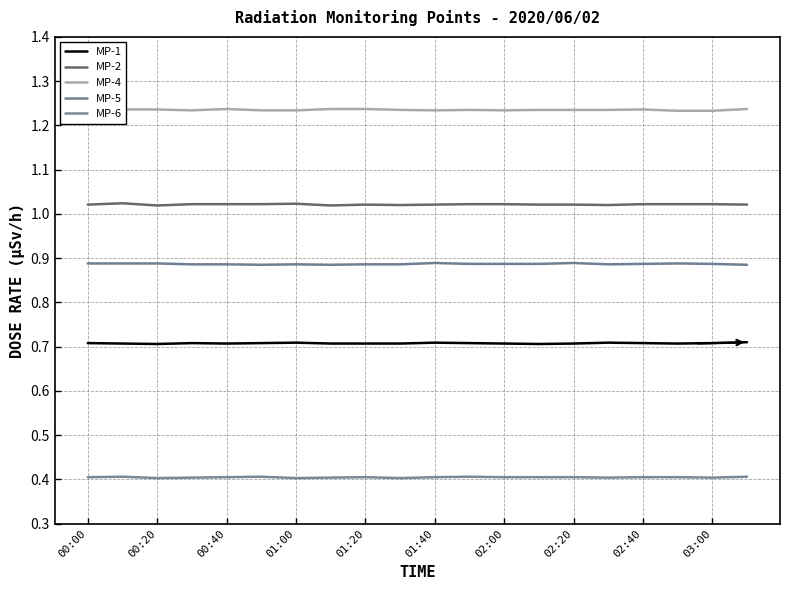

How many categories are shown in the chart?

20